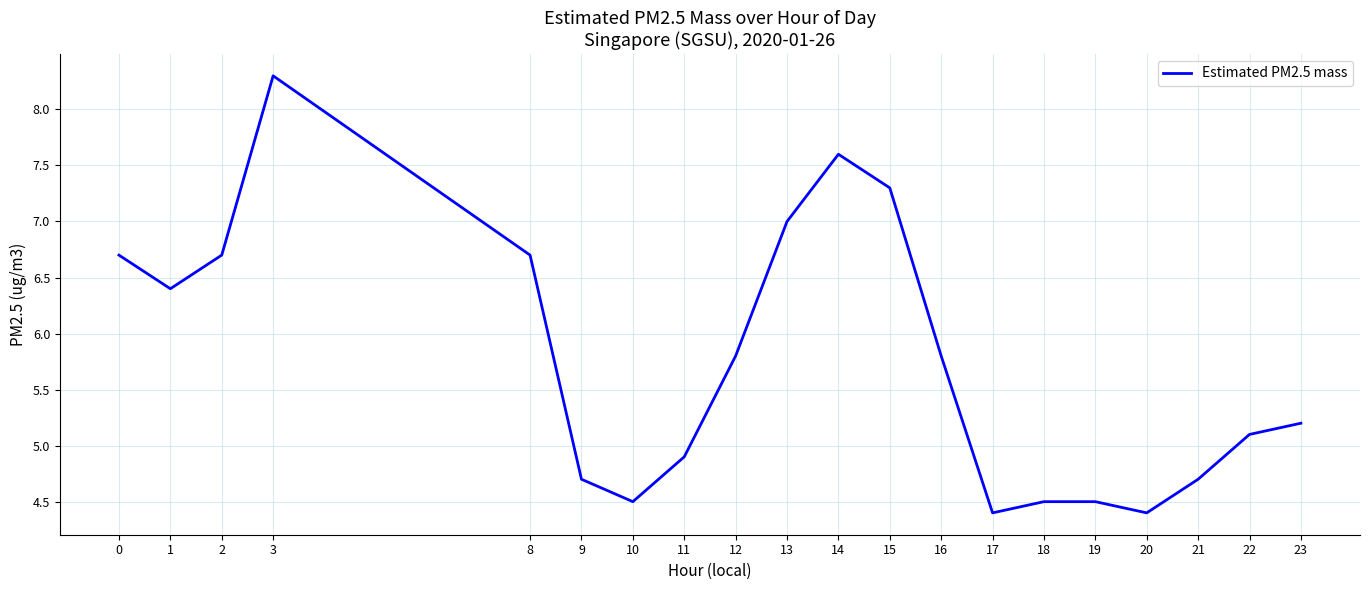

What is the average value?

5.8